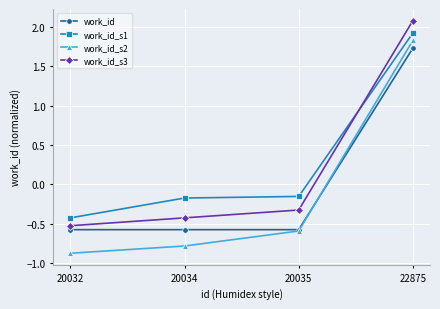

What is the difference between the maximum and minimum values in the work_id_s1 series?

2.4